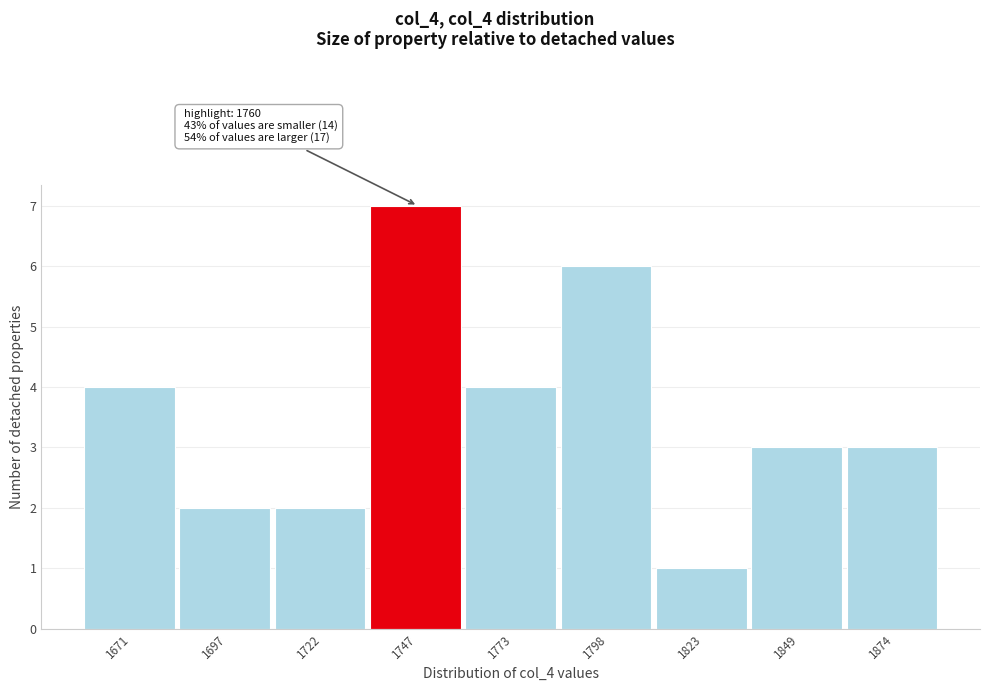

Over which range of the x-axis is the bar tallest?

1735 to 1760